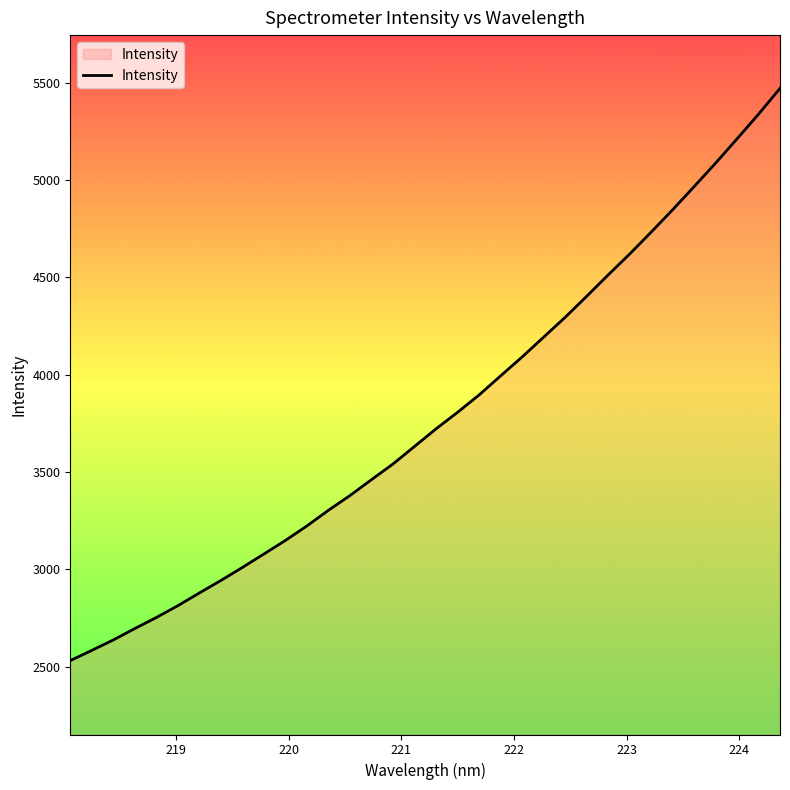

What is the greatest value displayed?

5470.5